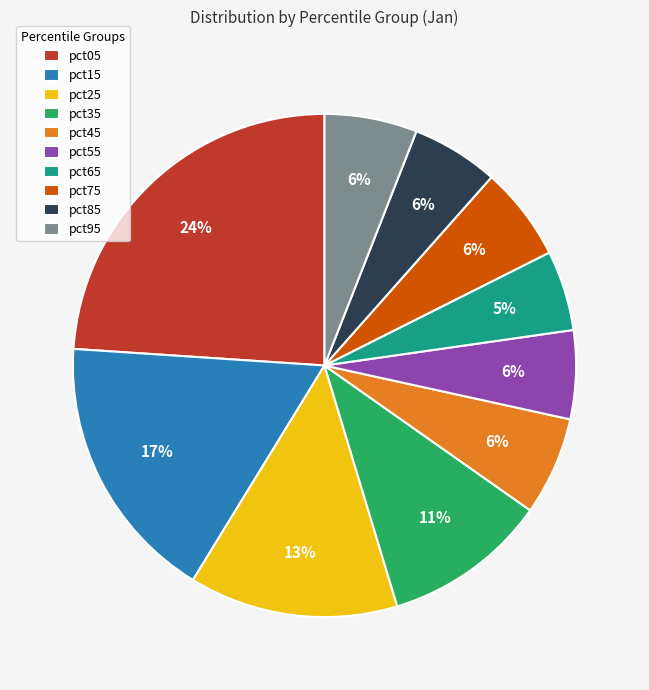

Is there any slice that represents more than half of the pie?

No